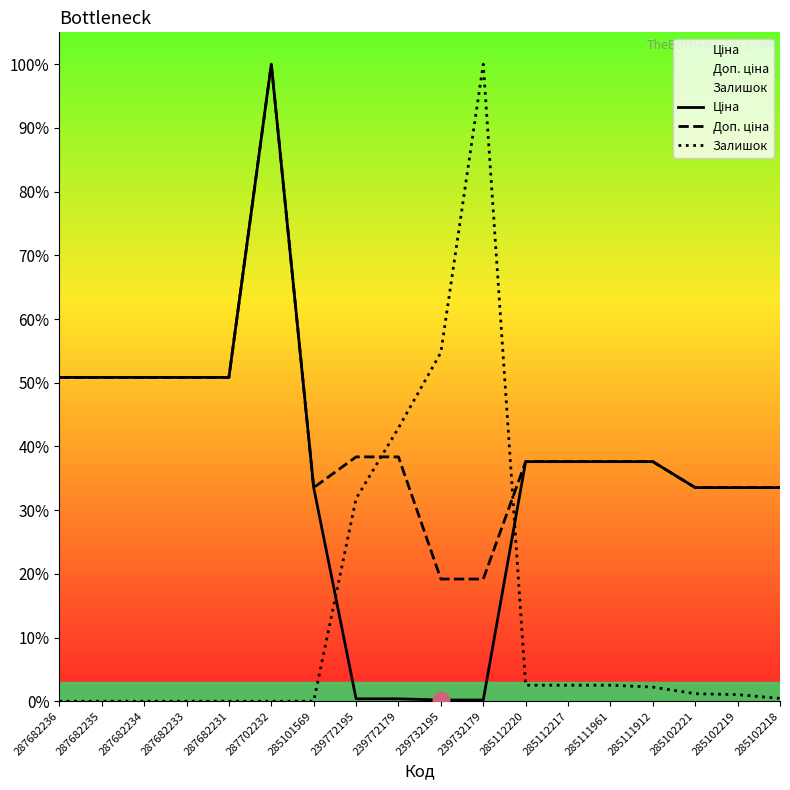

How many lines are shown in the chart?

3